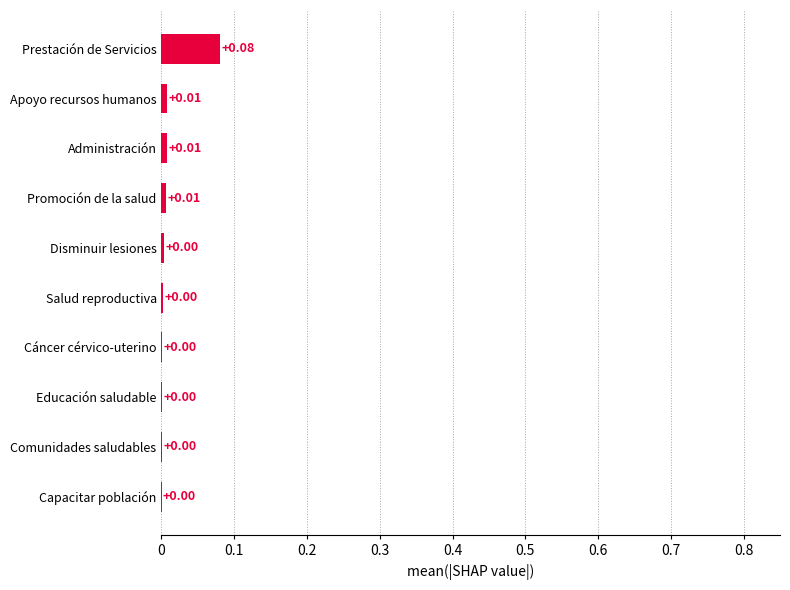

What is the change in value from Administración to Prestación de Servicios?

+0.1